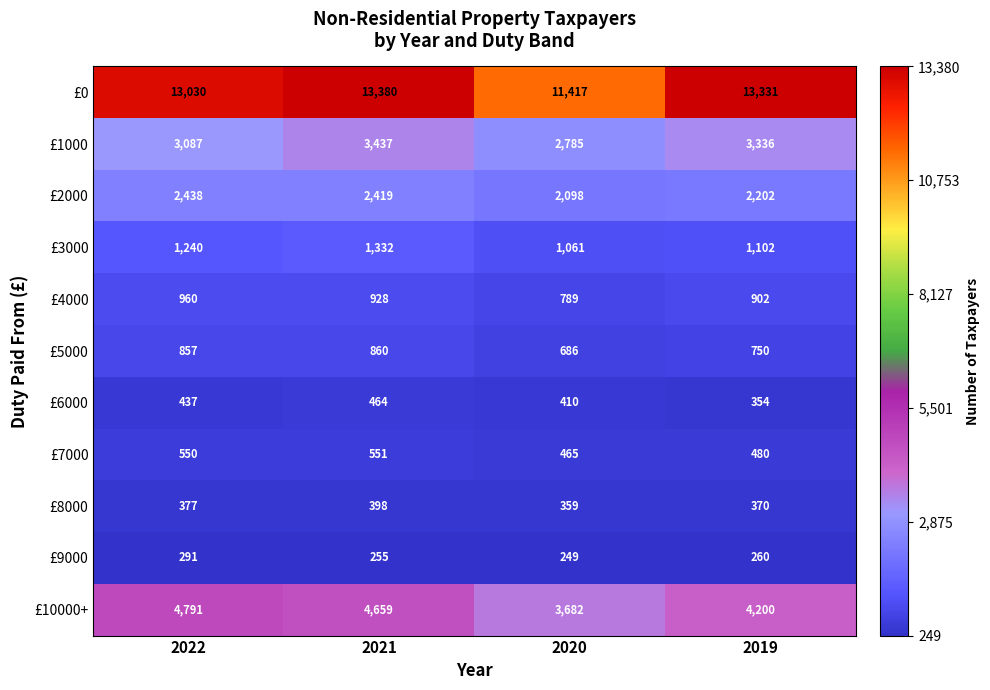

The £2000 series shows 2098 at 2020. True or false?

True